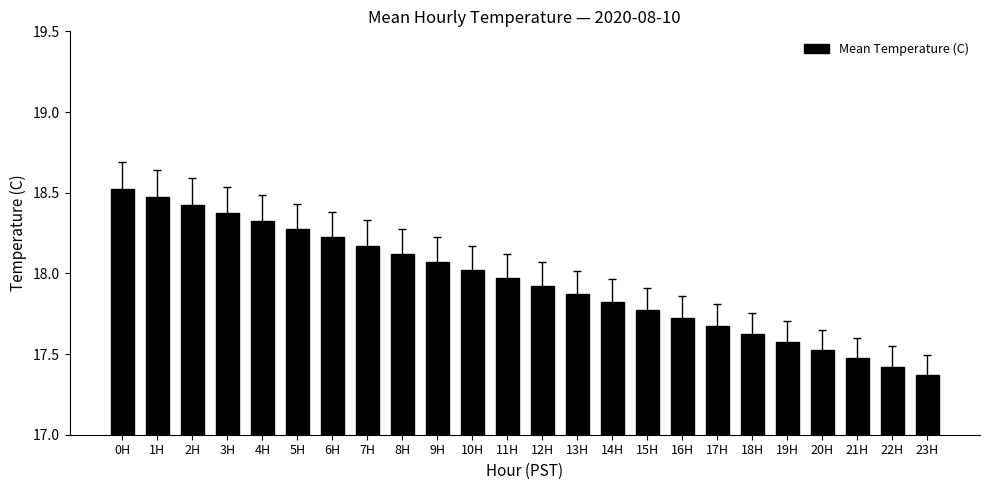

True or false: the data shows 6.5 at 20H.

False